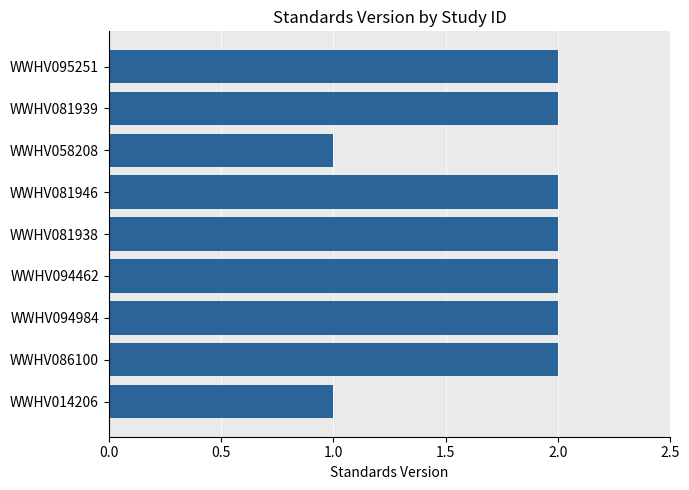

Approximately how many times larger is the value at WWHV081938 compared to WWHV014206?

2.0